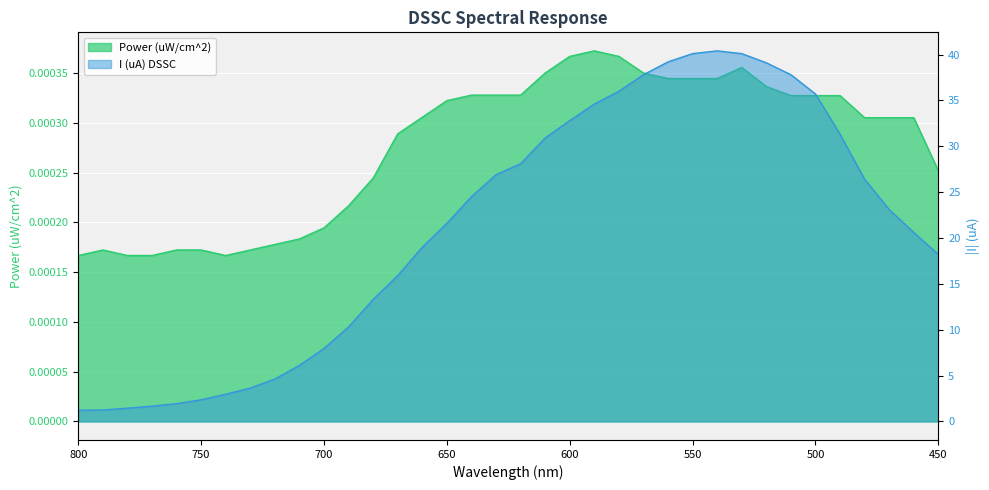

At which label does Power (uW/cm^2) reach its minimum?

800